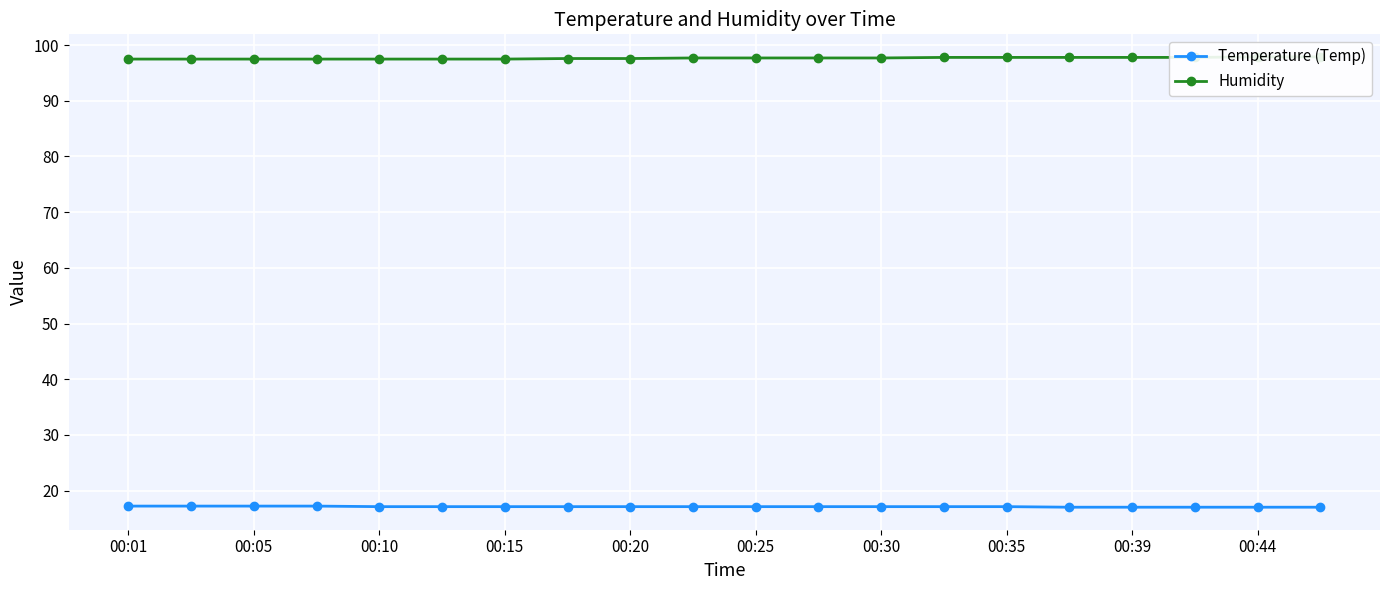

List the series in order of their peak value, lowest first.

Temperature (Temp), Humidity